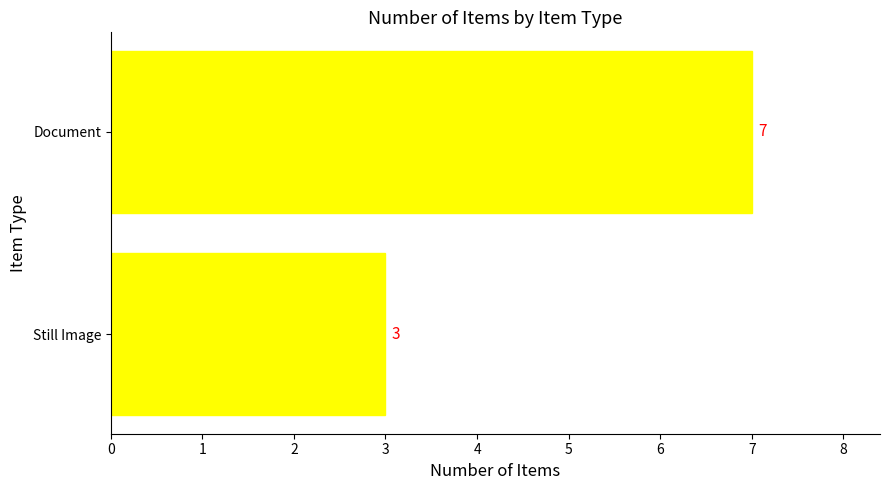

How many categories are shown in the chart?

2